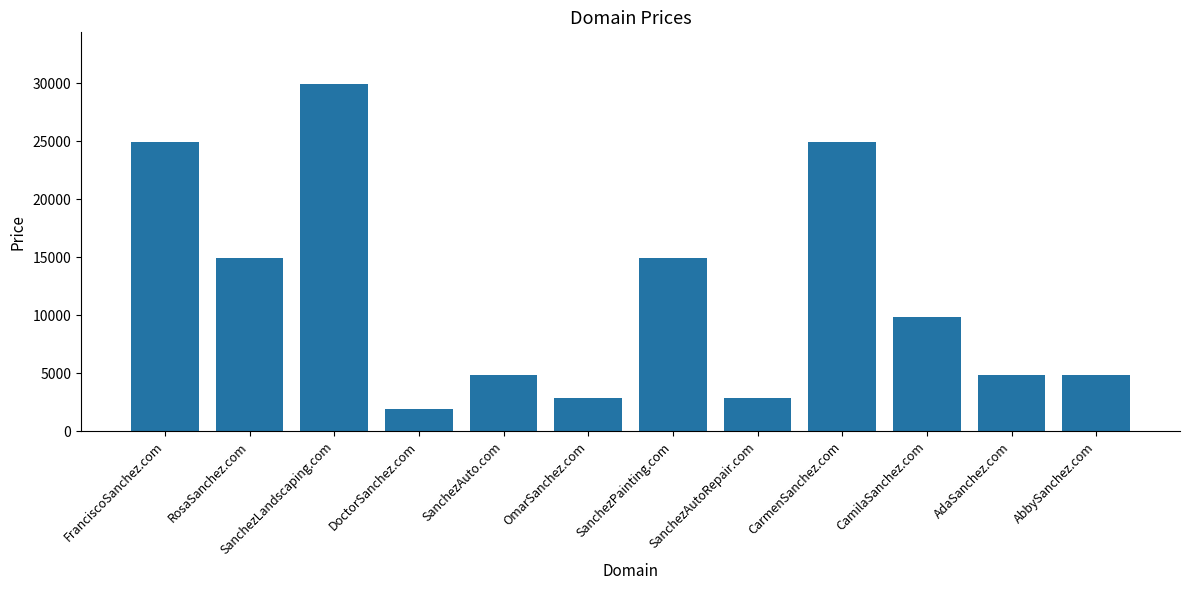

What is the average value?

11805